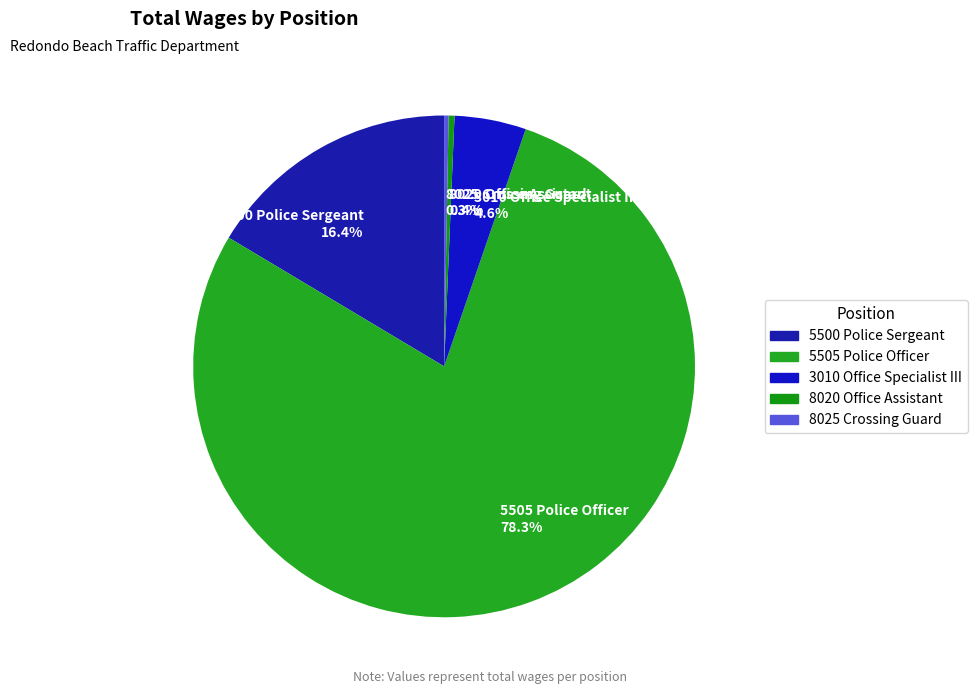

Does 5505 Police Officer 78.3% account for over 50% of the chart?

Yes